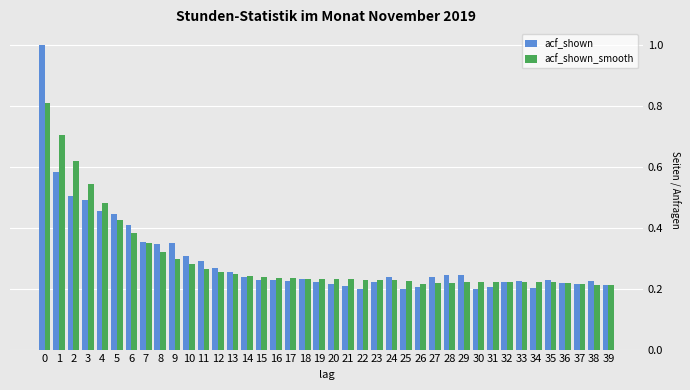

At how many categories does at least one series exceed 0?

40